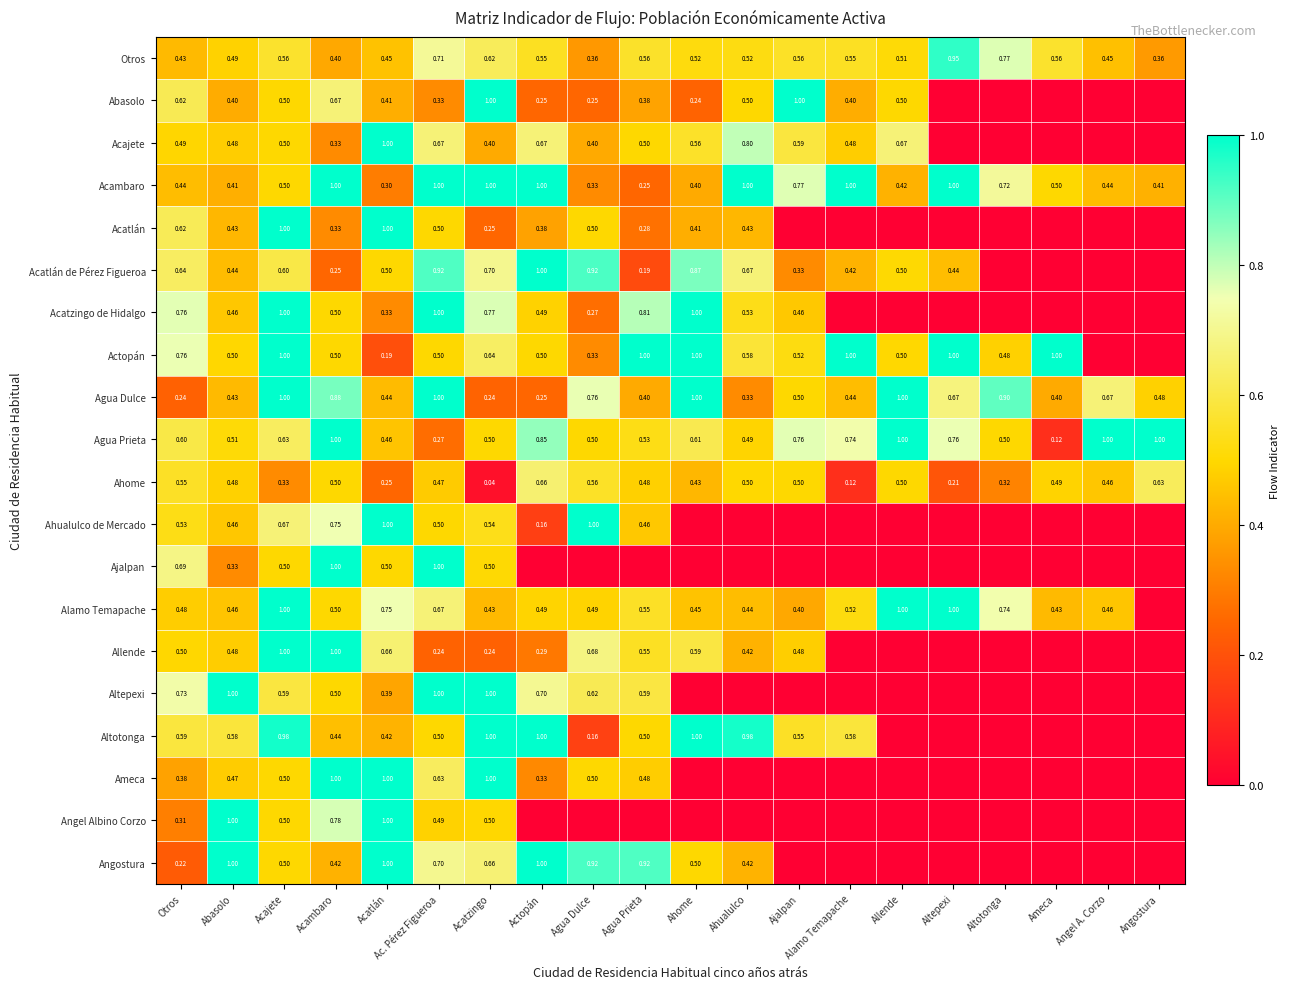

Where is Acambaro nearest to the value 0?

Agua Prieta